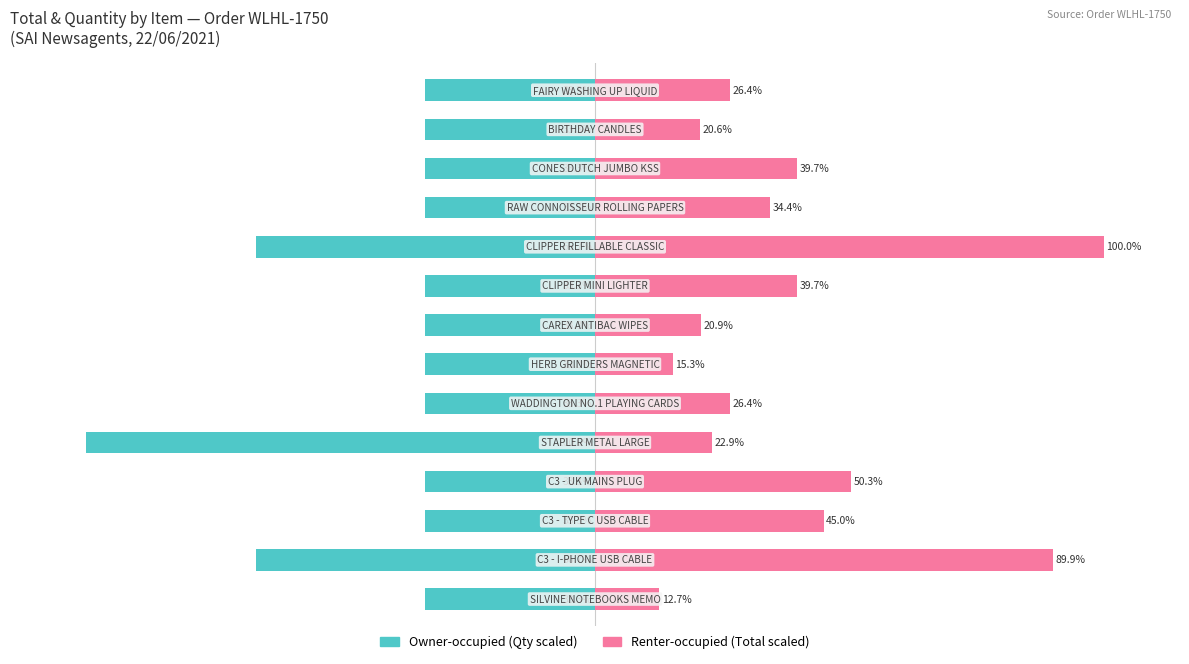

Reading right to left, list all the values displayed in this chart.

Owner-occupied: -33.3	-33.3	-33.3	-33.3	-66.7	-33.3	-33.3	-33.3	-33.3	-100.0	-33.3	-33.3	-66.7	-33.3
Renter-occupied: 26.4	20.6	39.7	34.4	100.0	39.7	20.9	15.3	26.4	22.9	50.3	45.0	89.9	12.7